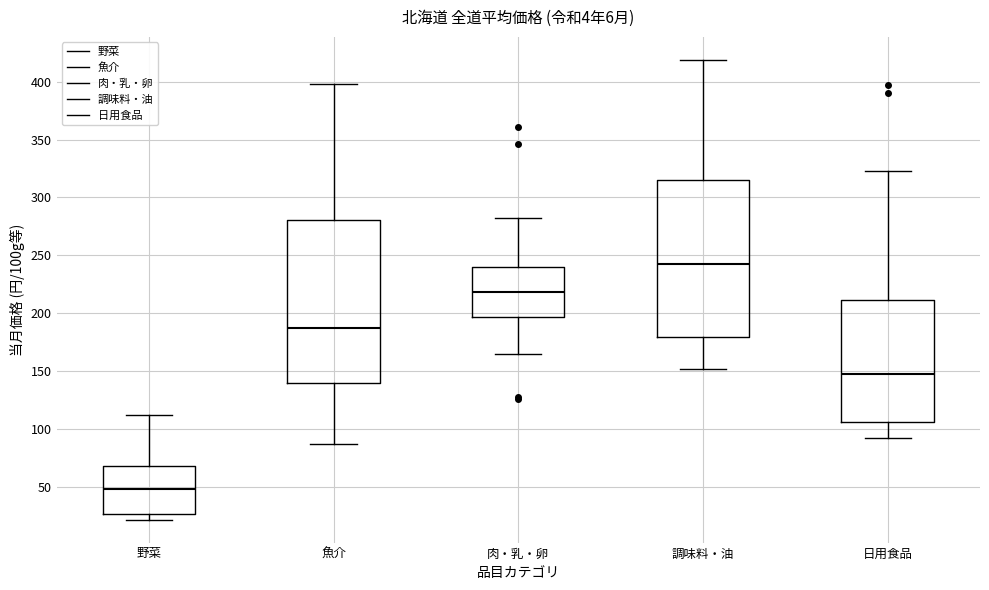

Reading left to right, transcribe this box plot: for each box, give where its median line is, the range the box spans, and where its two whiskers end, as read against the y-axis. The values are not printed on the chart, so give them approximately, as read against the axis.

野菜: median 50, box 25 to 70, whiskers 20 to 110
魚介: median 185, box 140 to 280, whiskers 85 to 400
肉・乳・卵: median 220, box 195 to 240, whiskers 165 to 280
調味料・油: median 245, box 180 to 315, whiskers 150 to 420
日用食品: median 145, box 105 to 210, whiskers 90 to 325